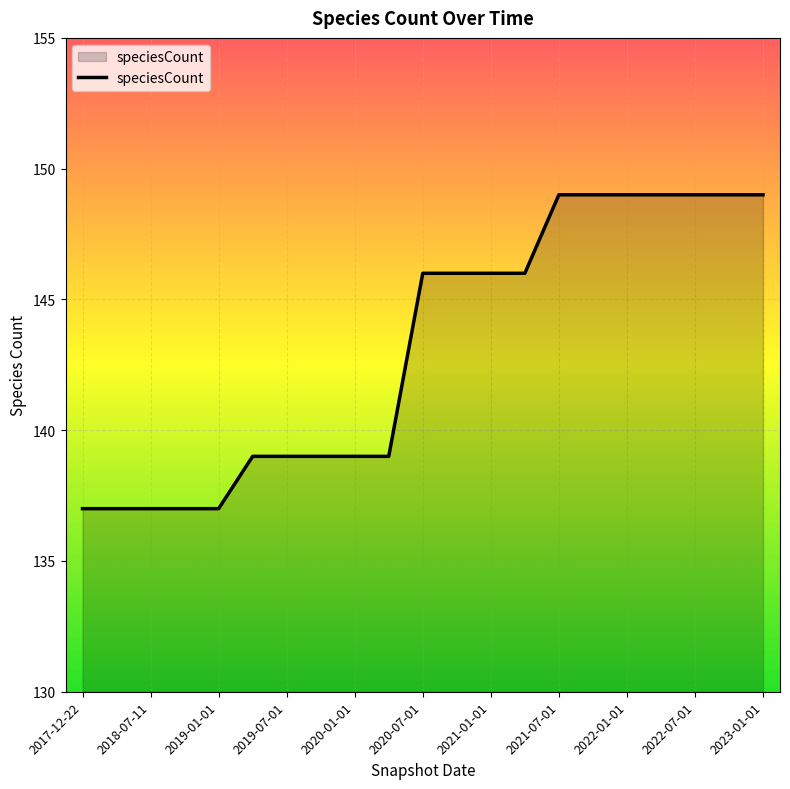

What is the average value?

143